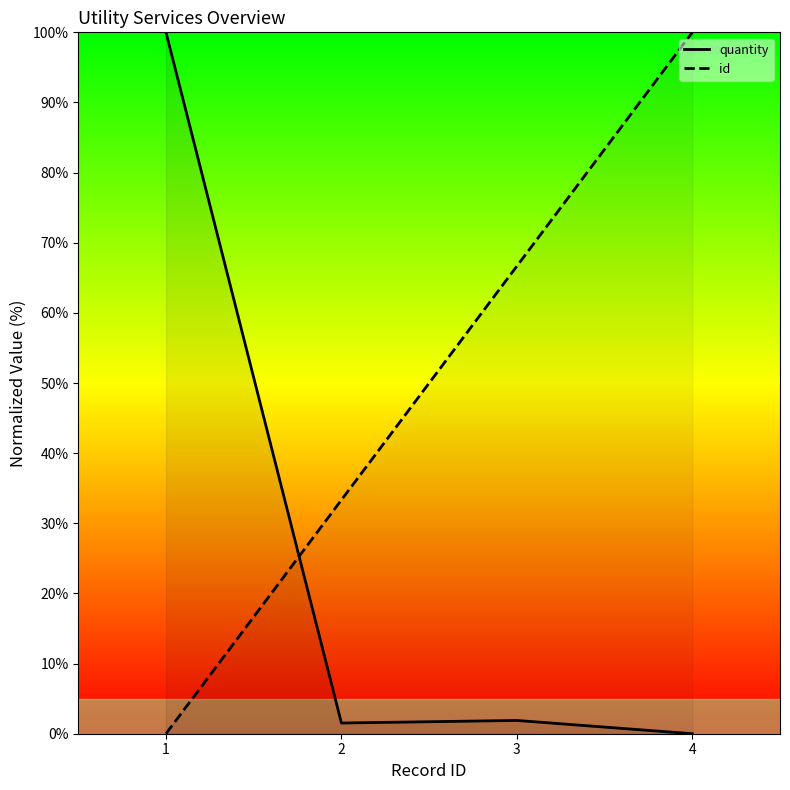

Where does the quantity series first go above 1?

1